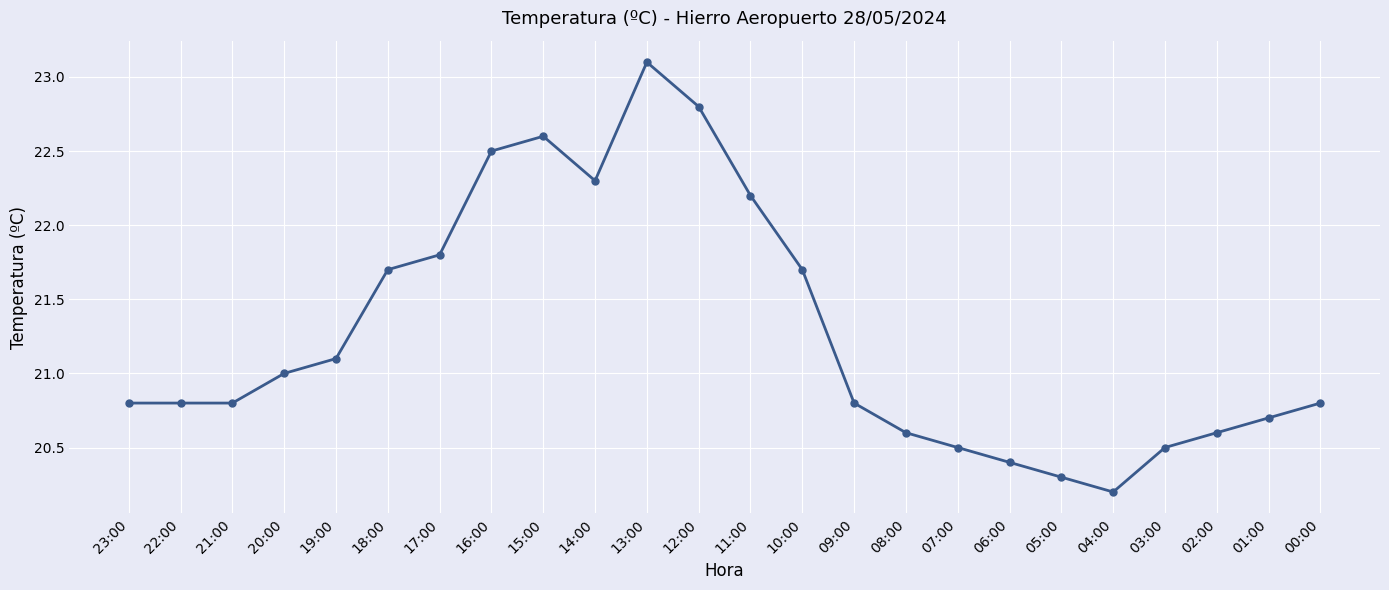

What is the label of the 9th point from the right?

08:00